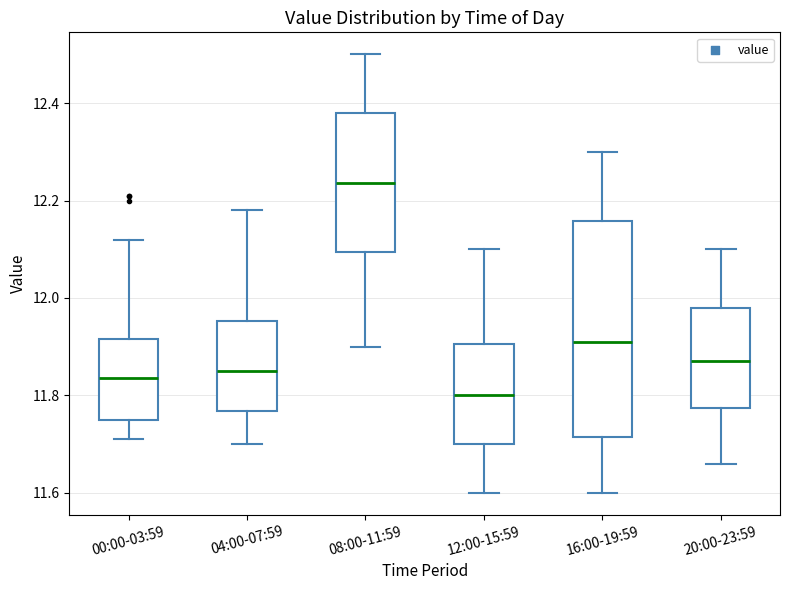

Reading left to right, read every box against the y-axis: the position of its median line, the range the box covers, and the ends of its whiskers. The values are not printed on the chart, so give them approximately, as read against the axis.

00:00-03:59: median 11.84, box 11.76 to 11.92, whiskers 11.72 to 12.12
04:00-07:59: median 11.86, box 11.76 to 11.96, whiskers 11.70 to 12.18
08:00-11:59: median 12.24, box 12.10 to 12.38, whiskers 11.90 to 12.50
12:00-15:59: median 11.80, box 11.70 to 11.90, whiskers 11.60 to 12.10
16:00-19:59: median 11.92, box 11.72 to 12.16, whiskers 11.60 to 12.30
20:00-23:59: median 11.88, box 11.78 to 11.98, whiskers 11.66 to 12.10